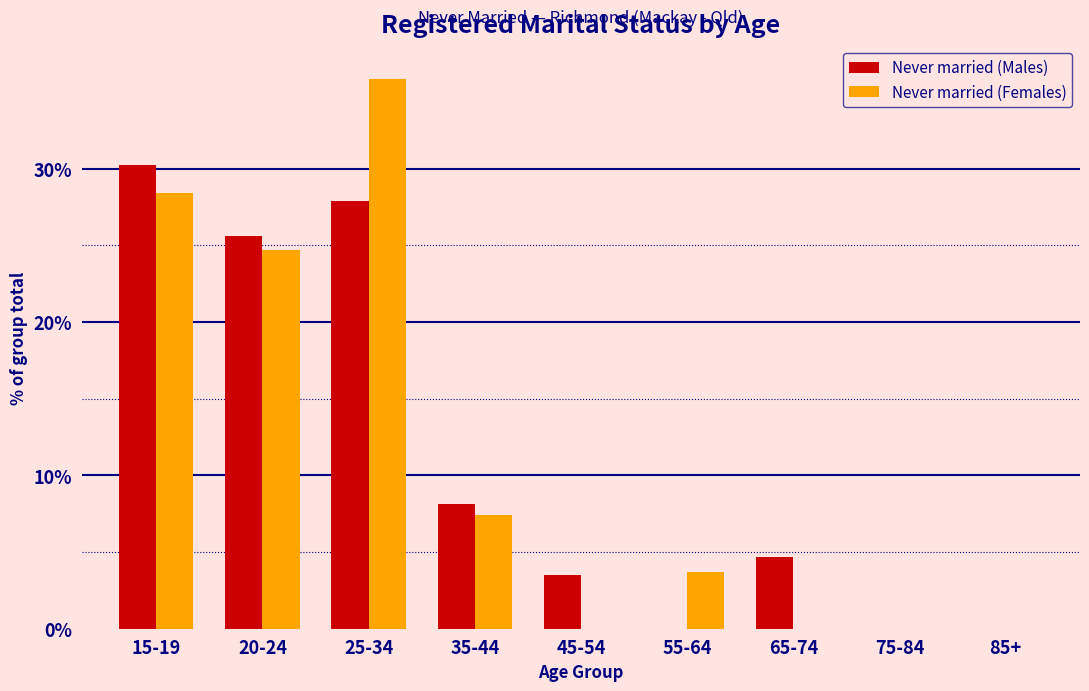

Reading left to right, list all the values displayed in this chart.

Never married (Males): 15-19=30.2	20-24=25.6	25-34=27.9	35-44=8.1	45-54=3.5	55-64=0.0	65-74=4.7	75-84=0.0	85+=0.0
Never married (Females): 15-19=28.4	20-24=24.7	25-34=35.8	35-44=7.4	45-54=0.0	55-64=3.7	65-74=0.0	75-84=0.0	85+=0.0